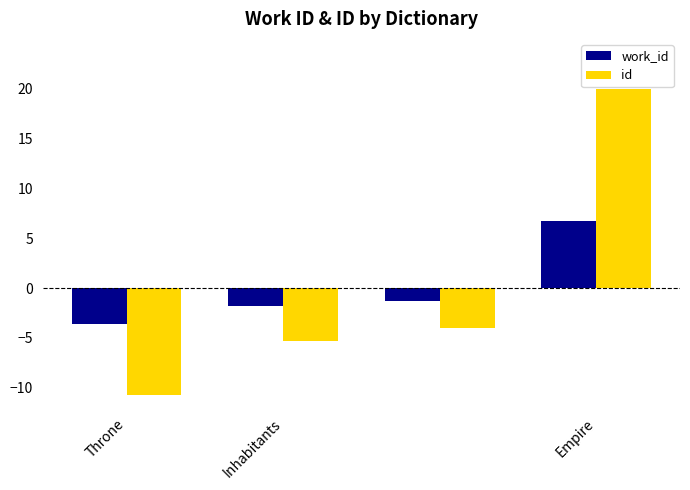

What are all the series names shown in the legend?

work_id, id